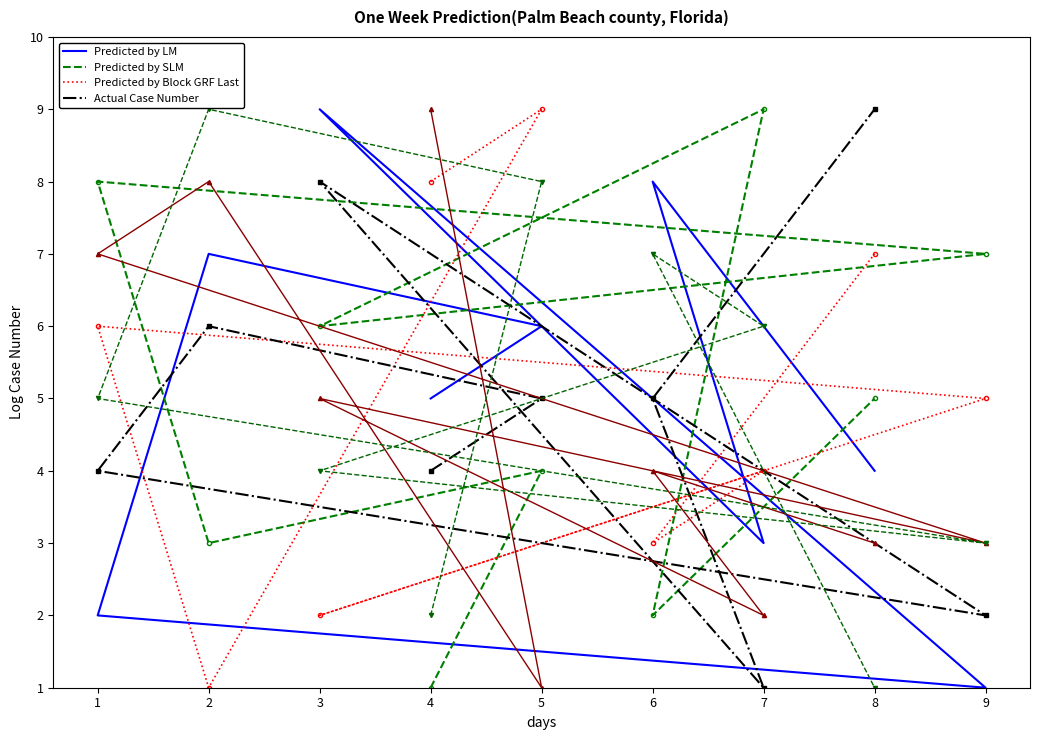

Which series changed the most between 1 and 6?

Predicted by SLM